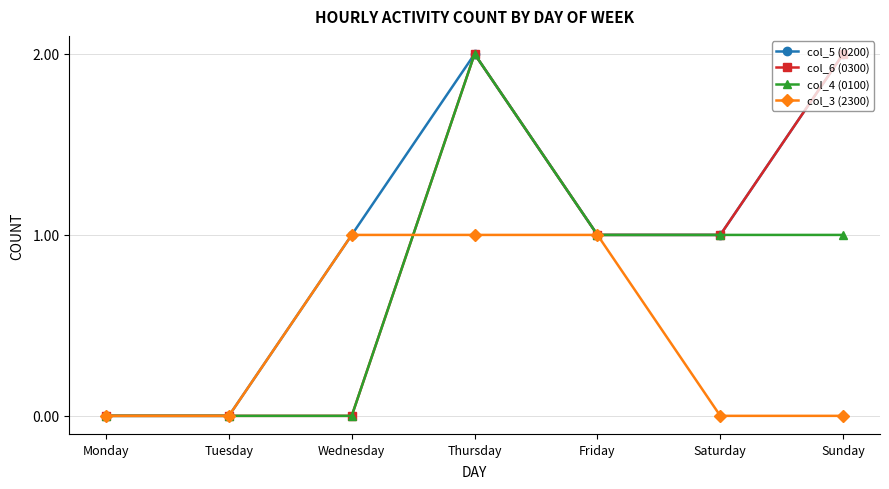

Reading left to right, list all the values displayed in this chart.

col_5 (0200): 0	0	1	2	1	1	2
col_6 (0300): 0	0	0	2	1	1	2
col_4 (0100): 0	0	0	2	1	1	1
col_3 (2300): 0	0	1	1	1	0	0